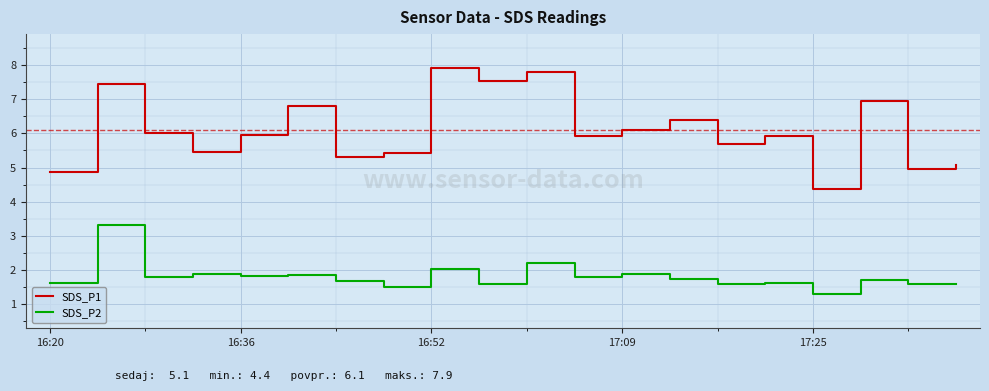

Which series has the widest spread of values?

SDS_P1